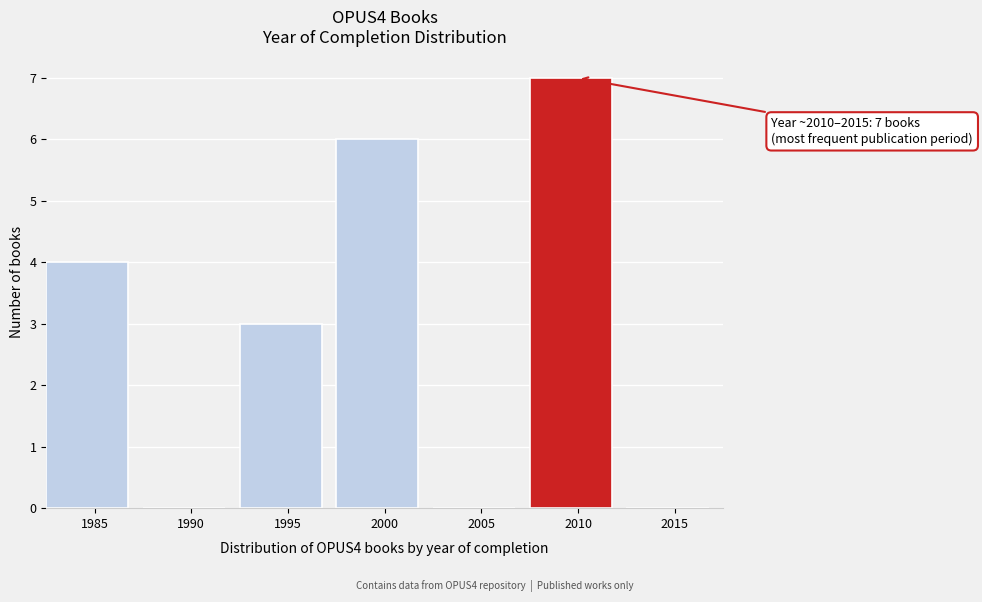

Reading left to right, transcribe all the data shown in this chart.

1985=4	1990=0	1995=3	2000=6	2005=0	2010=7	2015=0